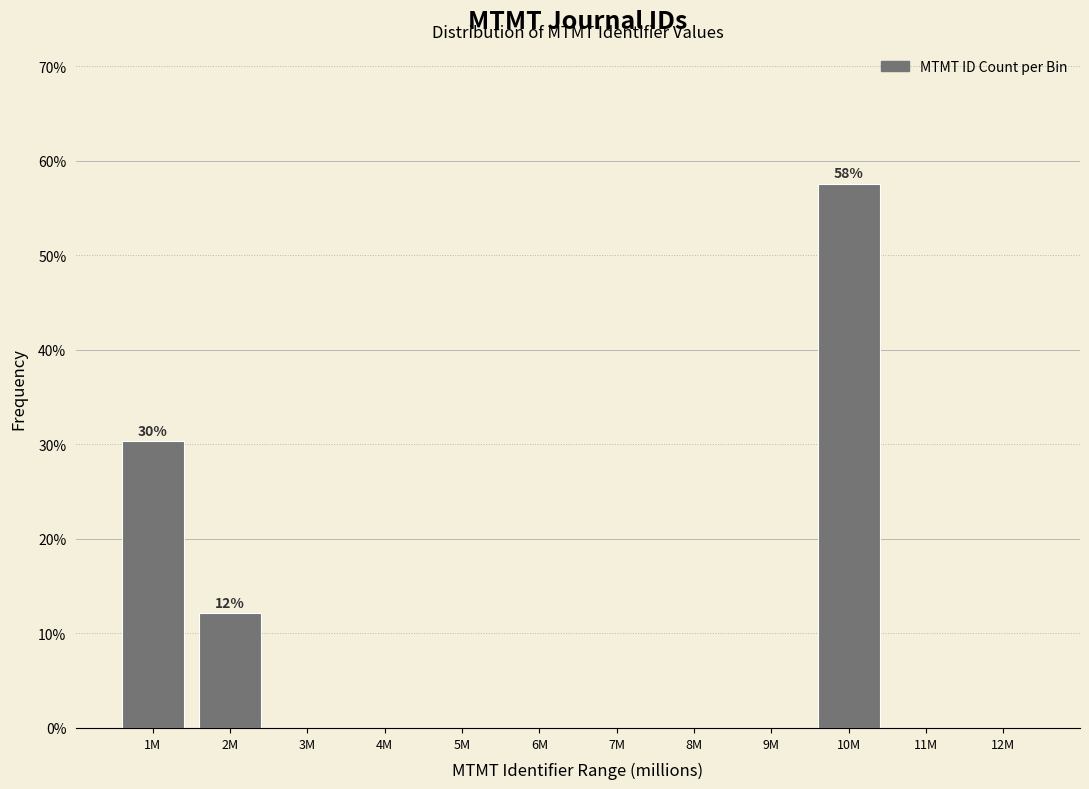

Reading left to right, extract all data points from this chart.

1M=30.3	2M=12.1	3M=0.0	4M=0.0	5M=0.0	6M=0.0	7M=0.0	8M=0.0	9M=0.0	10M=57.6	11M=0.0	12M=0.0